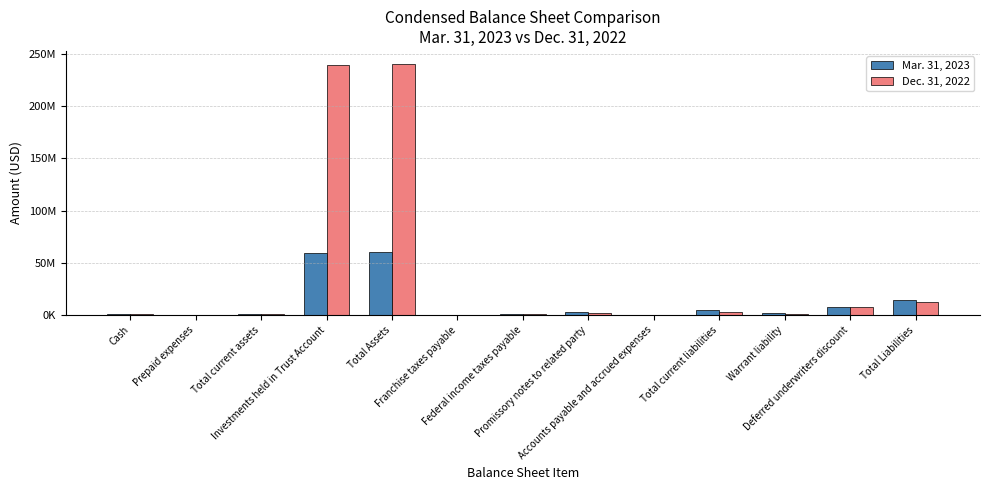

What is the value of the Mar. 31, 2023 bar at the 13th from the left?

14478652